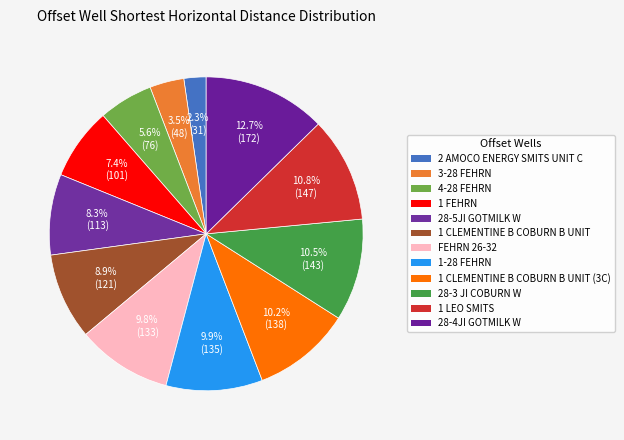

To the nearest percent, what portion does 1 FEHRN represent?

7%